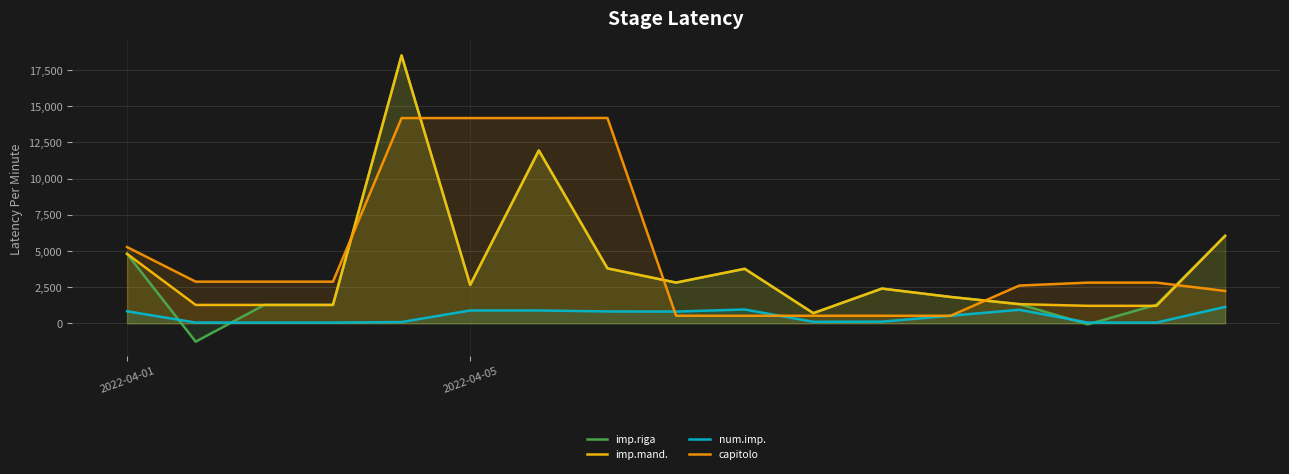

What is the sum of all imp.riga values?

63010.6